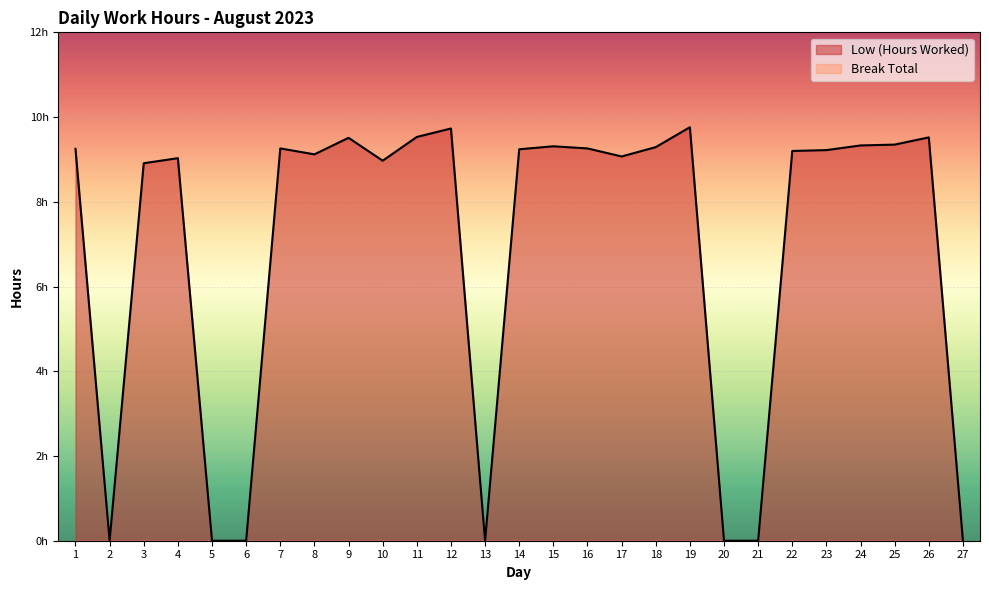

What is the value of the 14th point from the left?

9.2